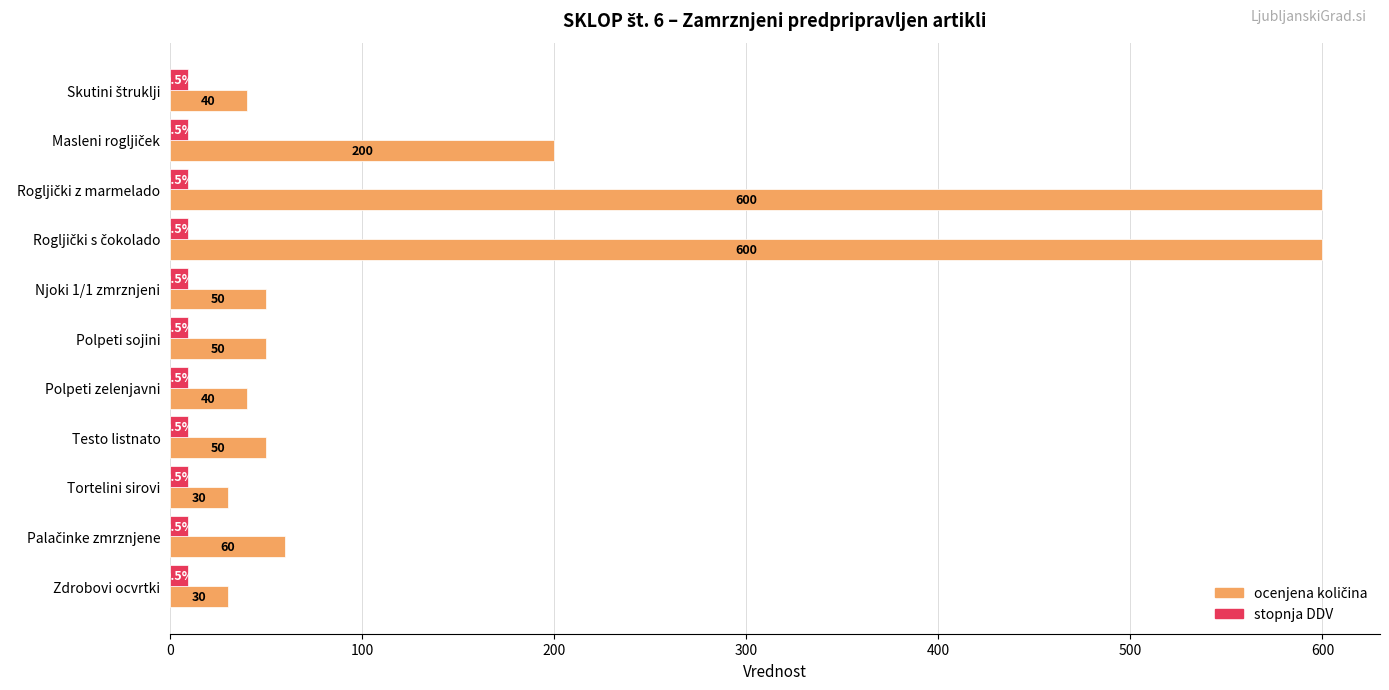

The value of stopnja DDV at Polpeti zelenjavni is 9.5. True or false?

True